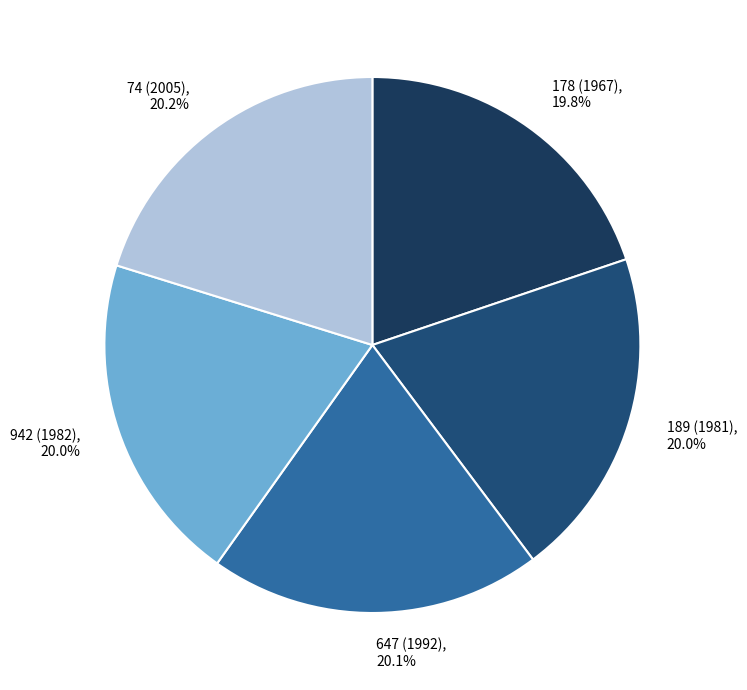

To the nearest percent, what is the average slice percentage?

20%